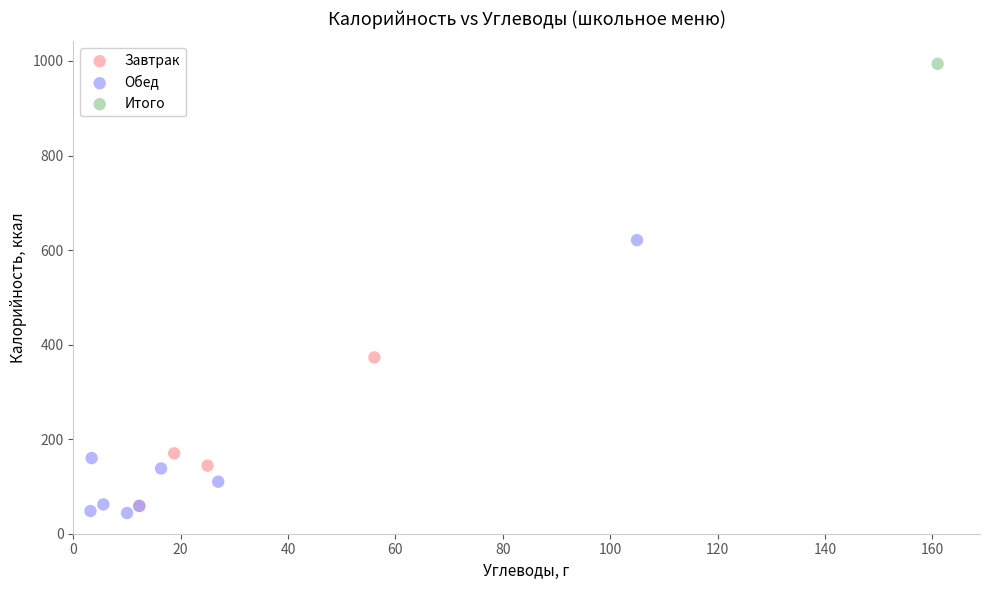

Which series contains the highest Y value?

Итого